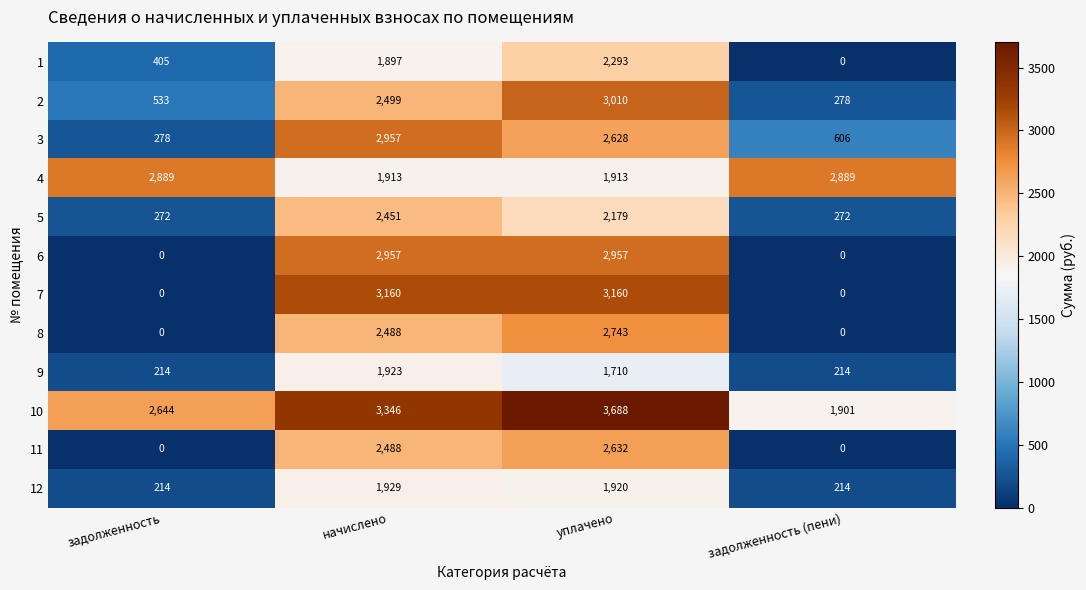

Which series changed the most between задолженность and задолженность (пени)?

10